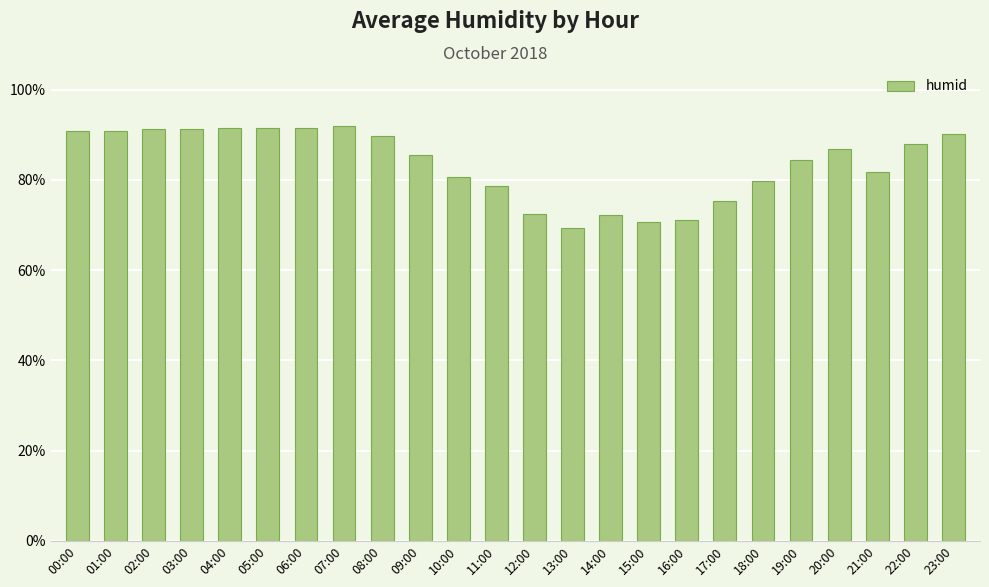

What is the maximum value shown in the chart?

91.9